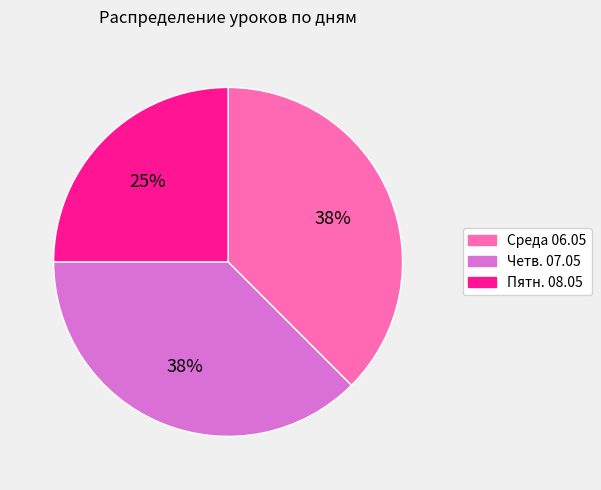

True or false: Четв. 07.05 accounts for 29% of the total.

False